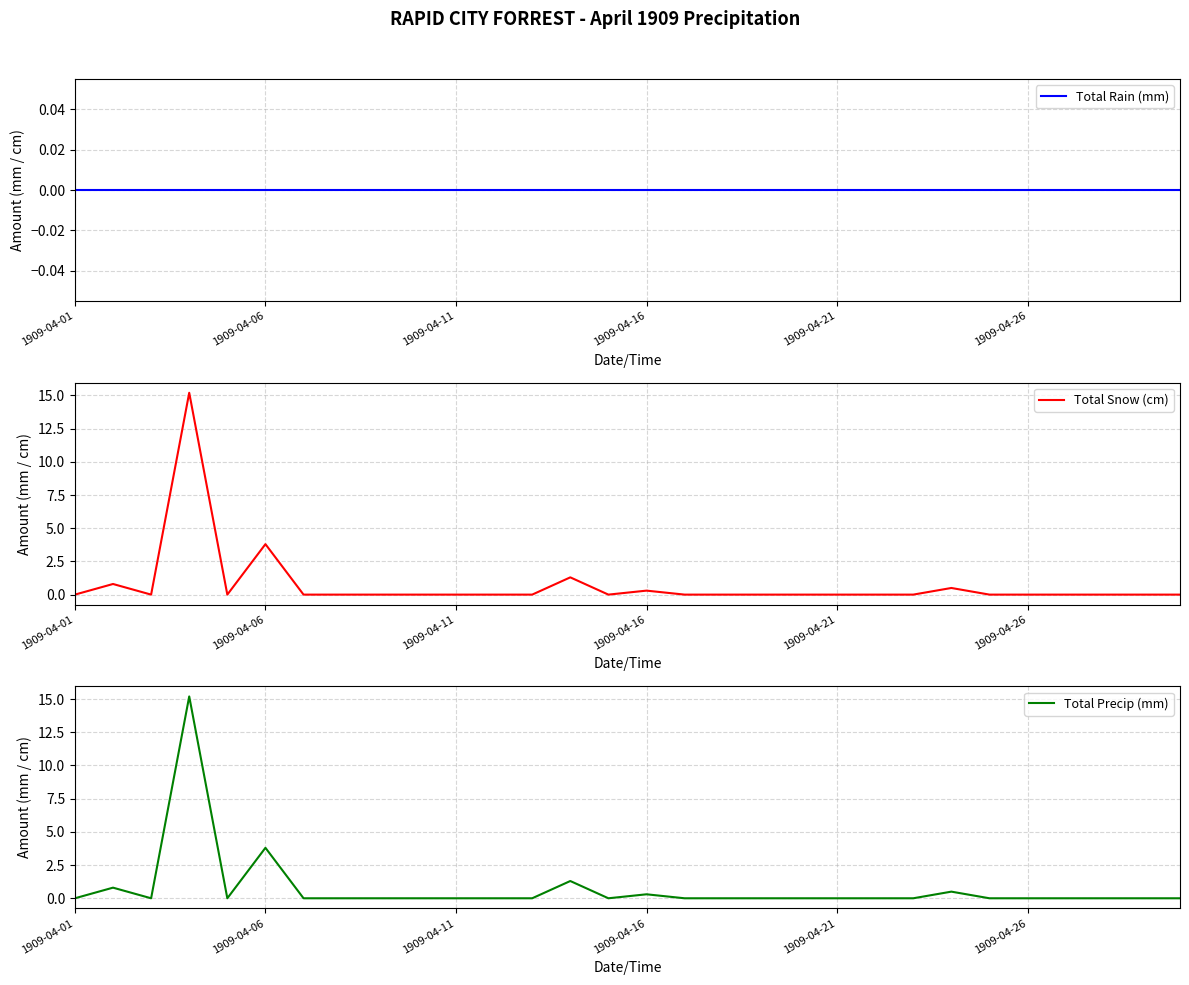

Between 23 and 26, which series saw the biggest shift?

Total Snow (cm)